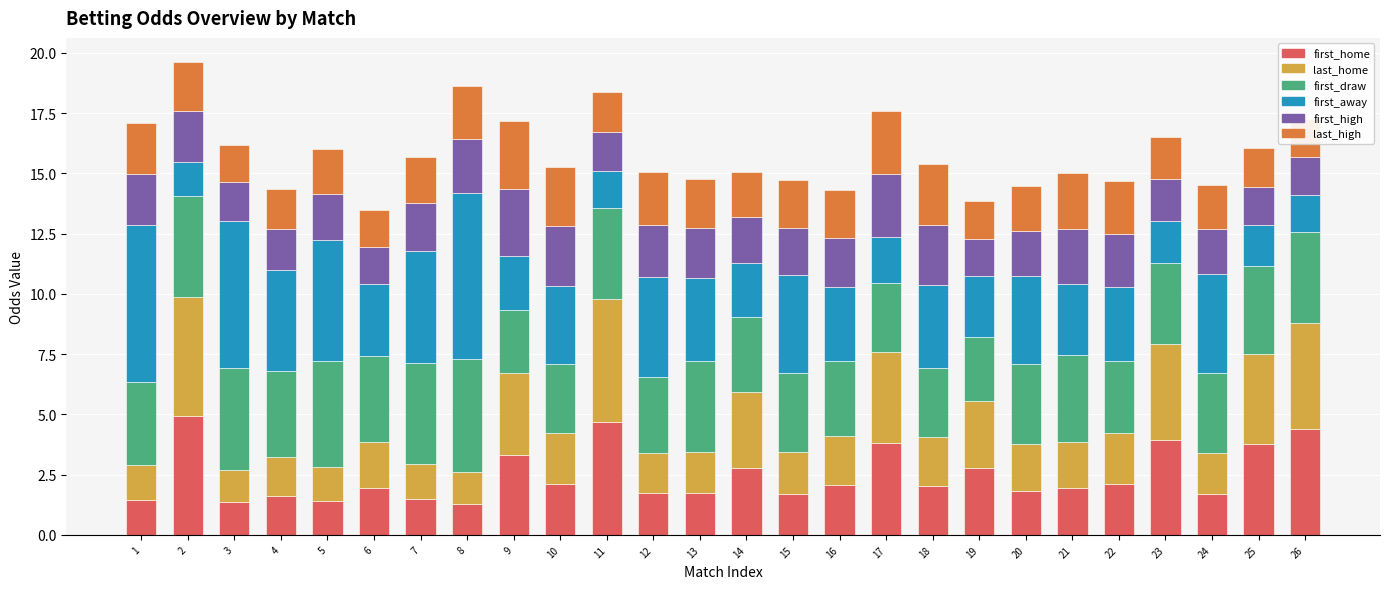

What is the lowest value of the first_home series?

1.3